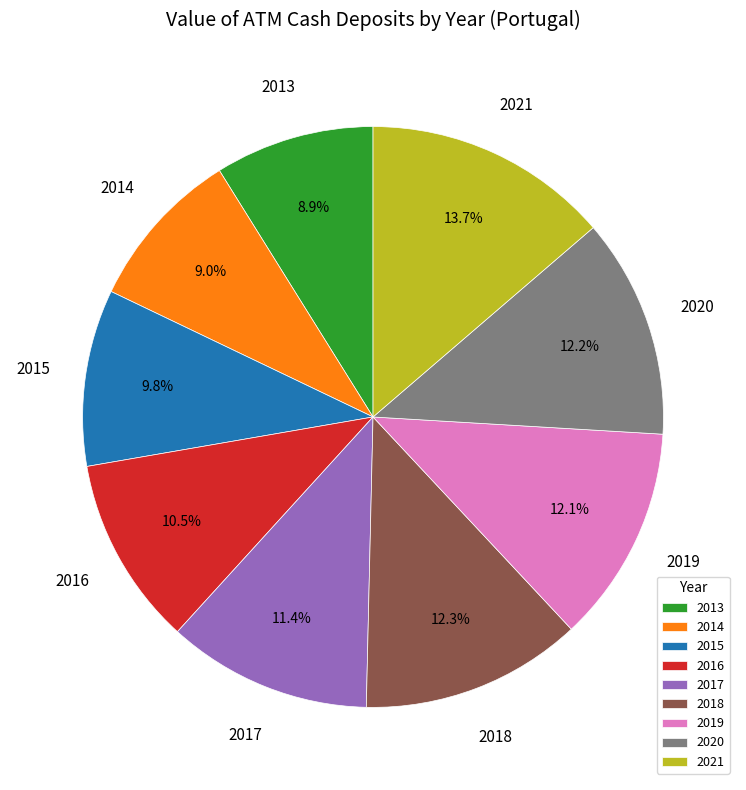

How many segments does this pie chart have?

9